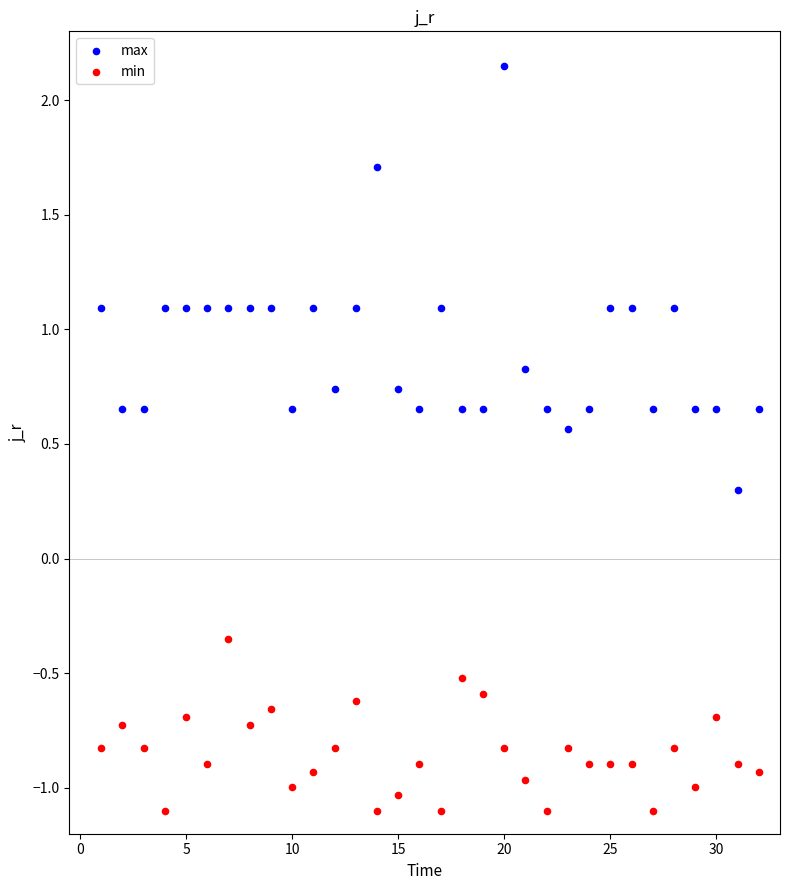

Which series reaches the maximum Y coordinate?

max